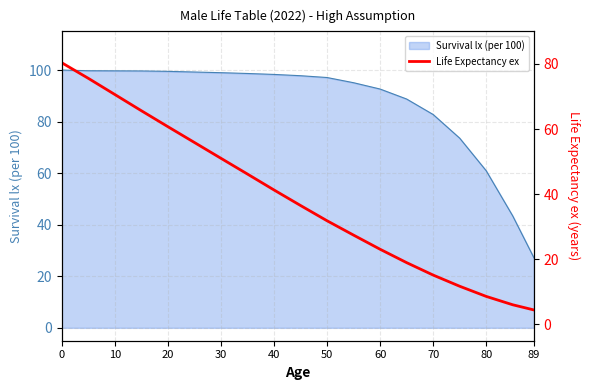

True or false: Survival lx (per 100) has a value of 22.6 at 10.

False